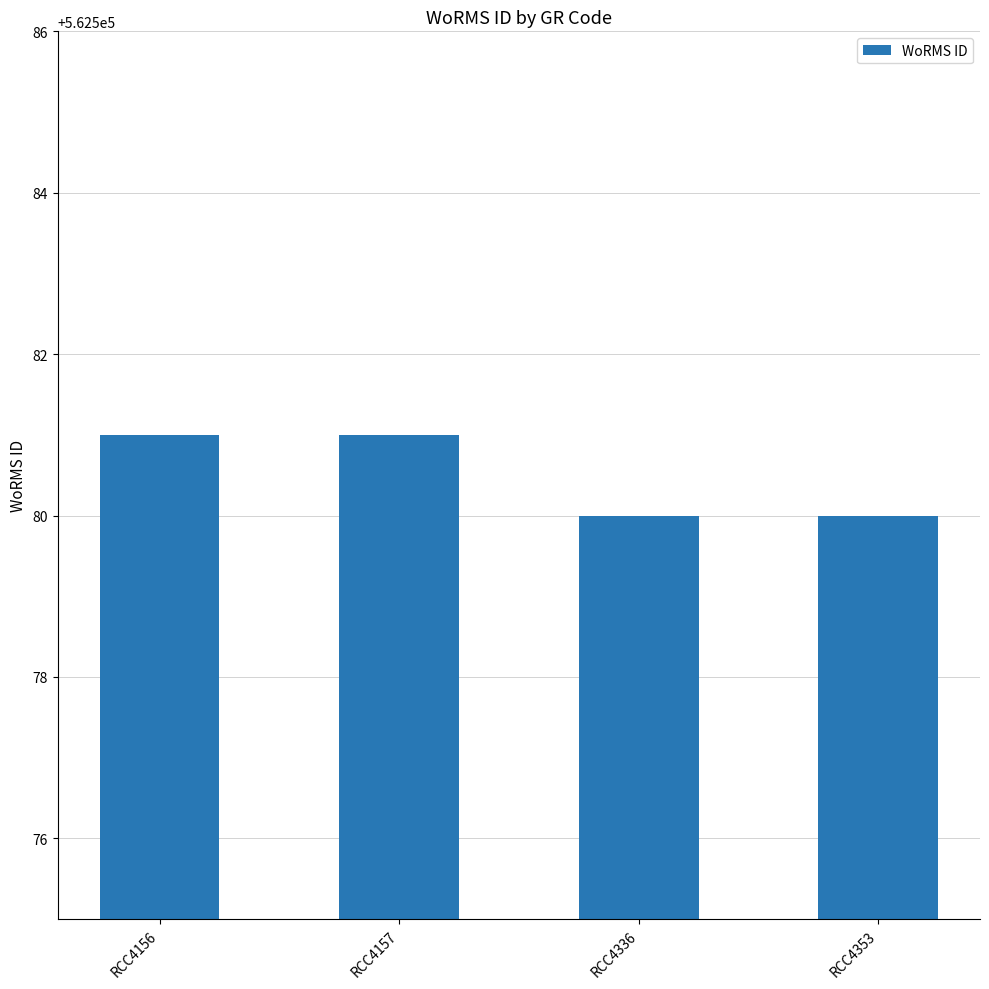

What value does the data have at RCC4353?

562580